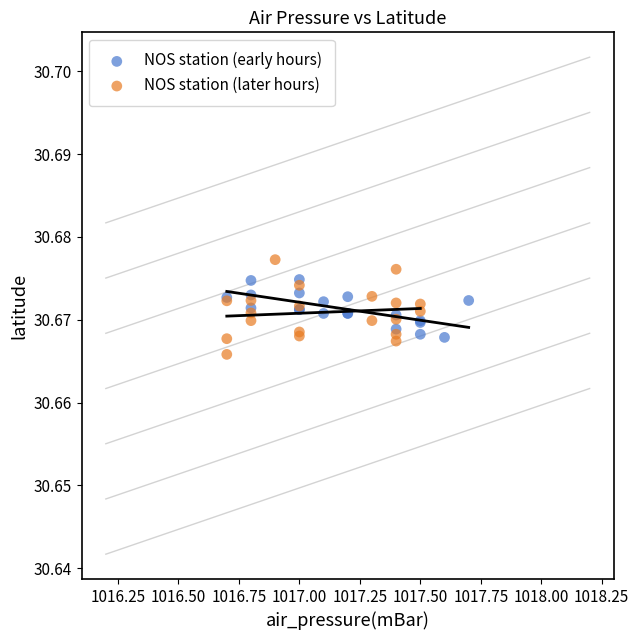

Which series has the largest Y range (max minus min)?

NOS station (later hours)